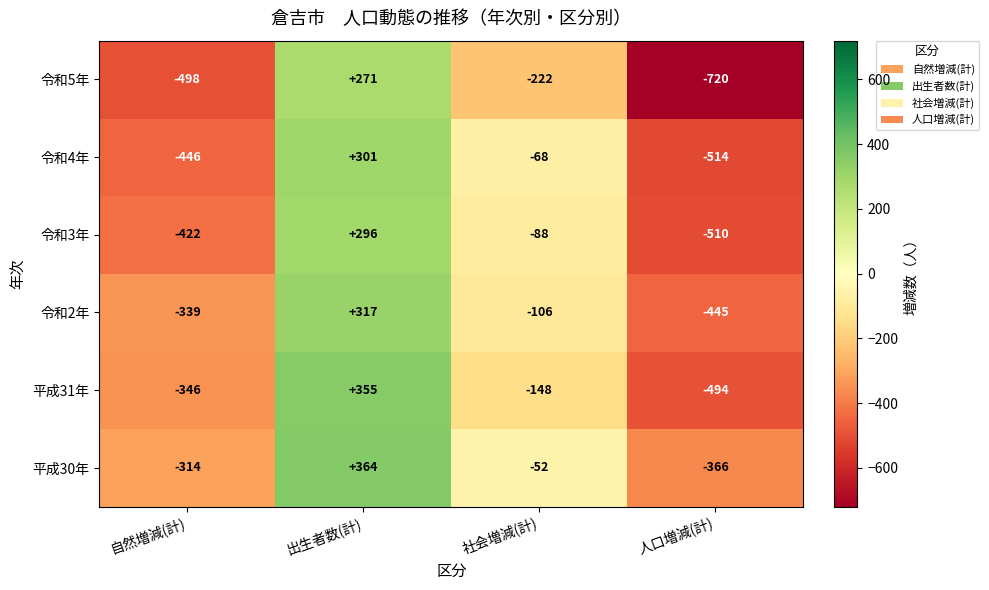

Count the number of data series in this chart.

6